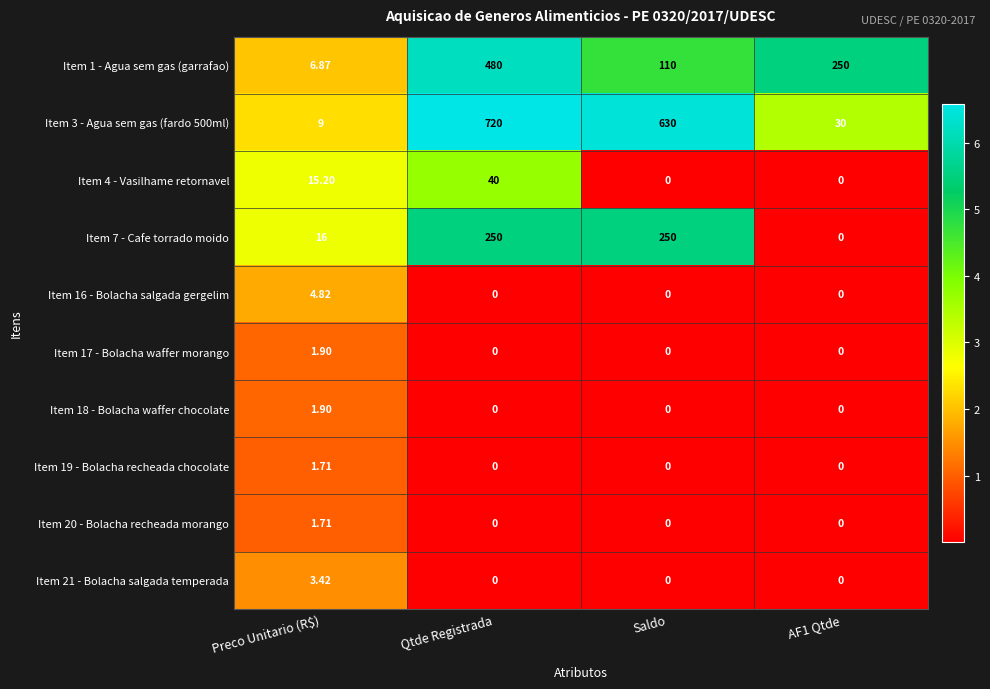

Is the value of Item 4 - Vasilhame retornavel at Qtde Registrada greater than the value of Item 17 - Bolacha waffer morango at Saldo?

Yes